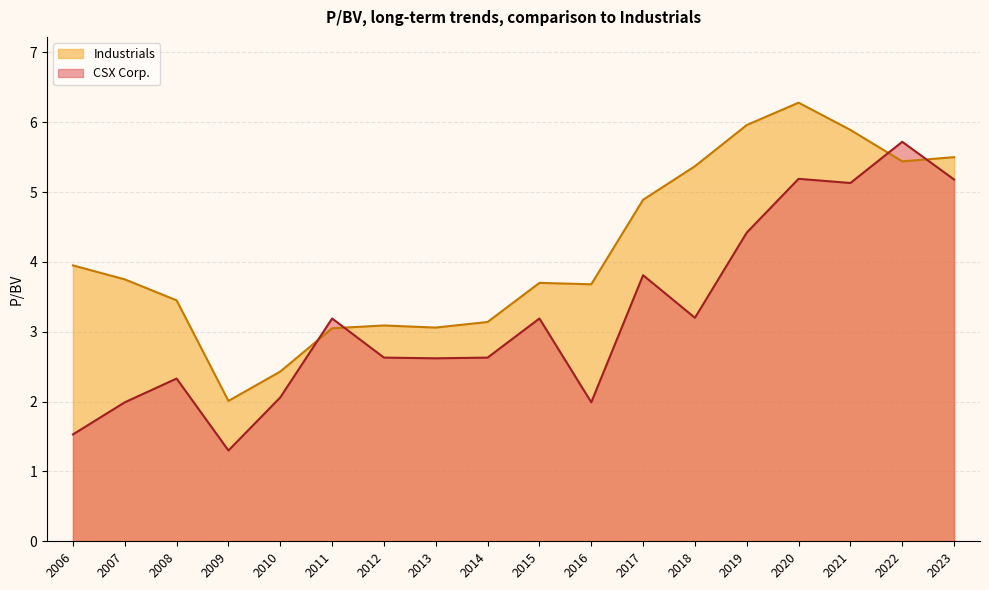

How many lines are shown in the chart?

2